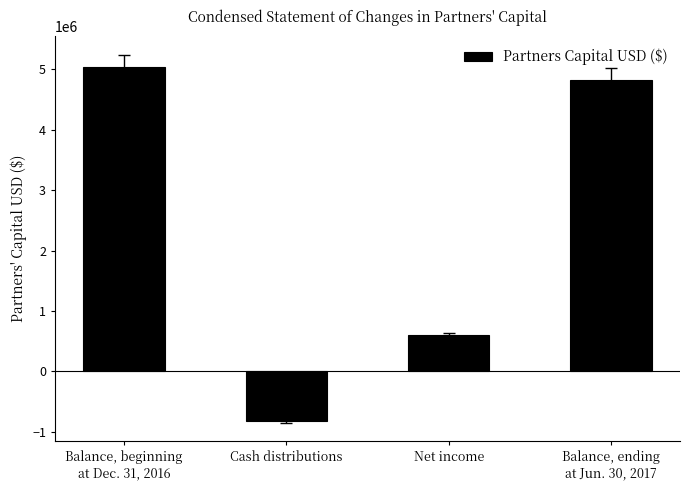

What is the approximate value at Balance, ending
at Jun. 30, 2017, to the nearest 50?

4826900